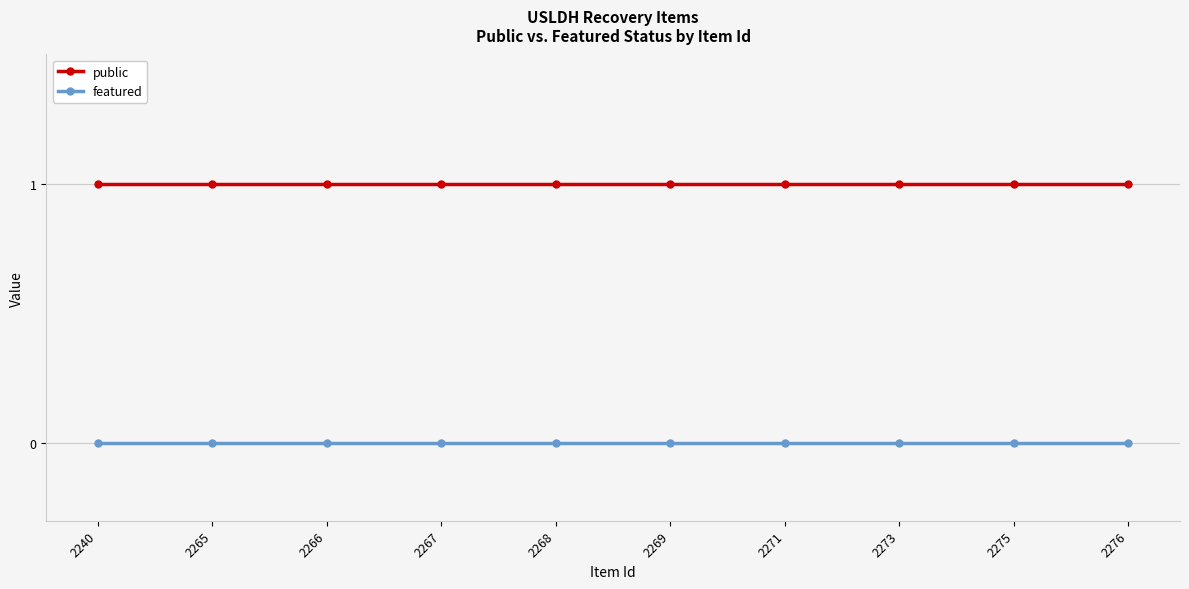

At how many categories does at least one series exceed 0?

10